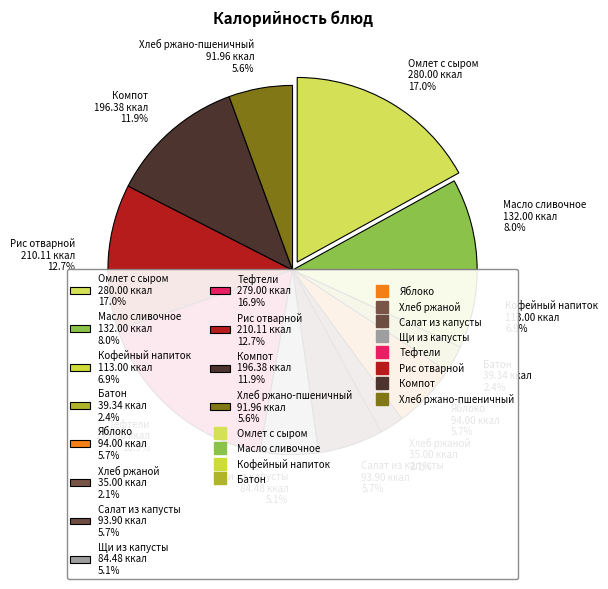

Between Щи из капусты 84.48 ккал 5.1% and Яблоко 94.00 ккал 5.7%, which is larger?

Яблоко 94.00 ккал 5.7%